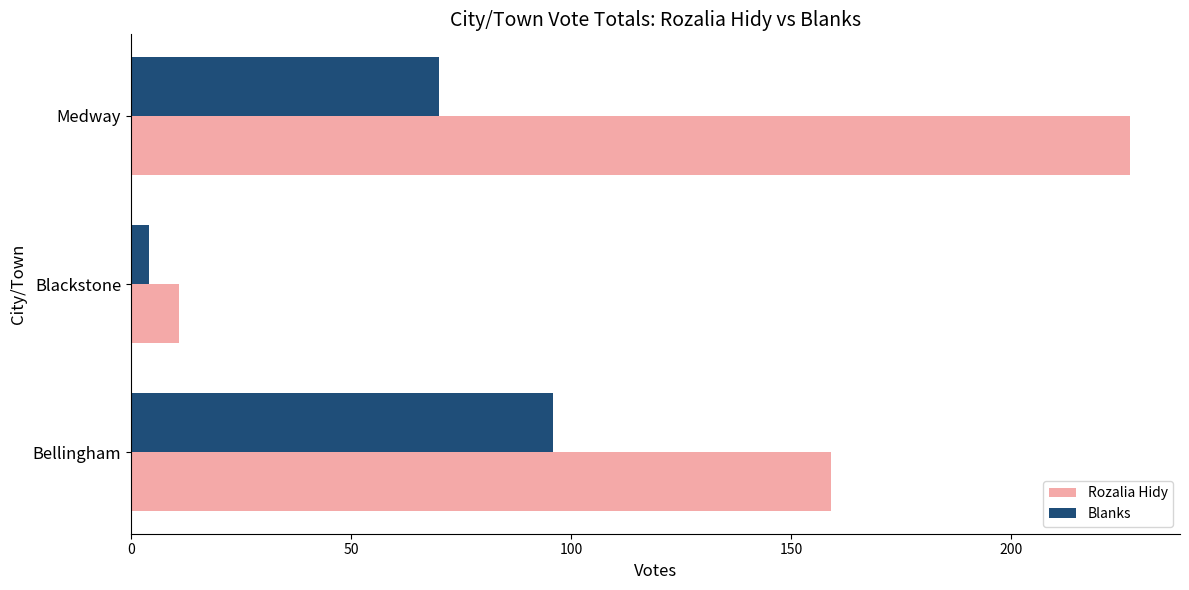

What is the sum of all Rozalia Hidy values?

397